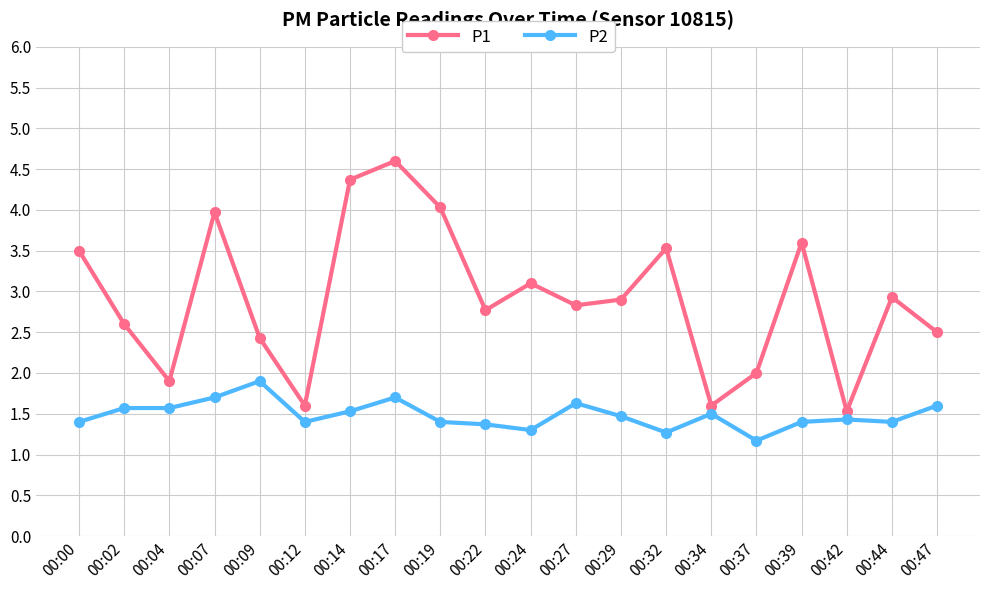

List the series in order of their overall mean, lowest first.

P2, P1